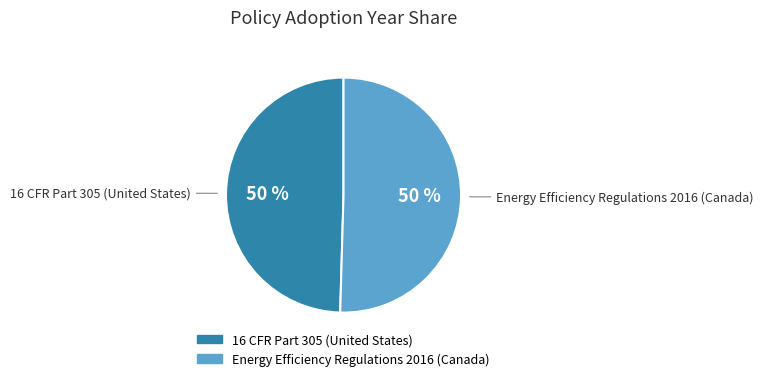

The Energy Efficiency Regulations 2016 (Canada) slice represents 50% of the pie. True or false?

True